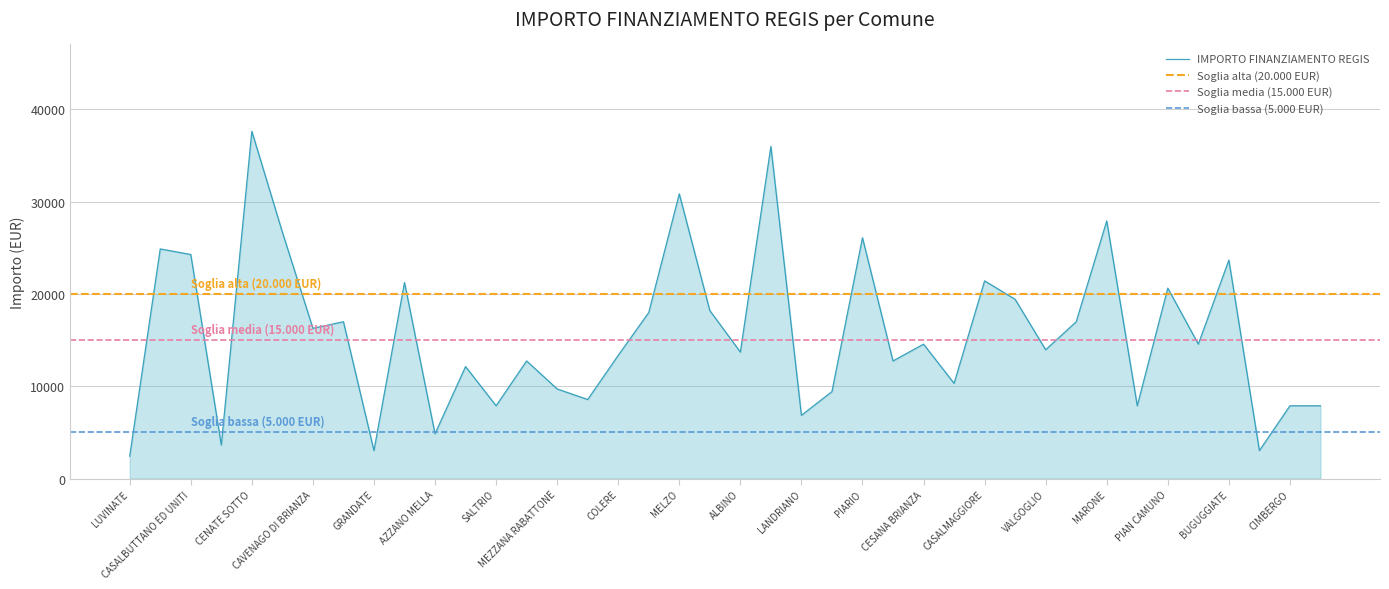

At which label does IMPORTO FINANZIAMENTO REGIS reach its peak?

CENATE SOTTO